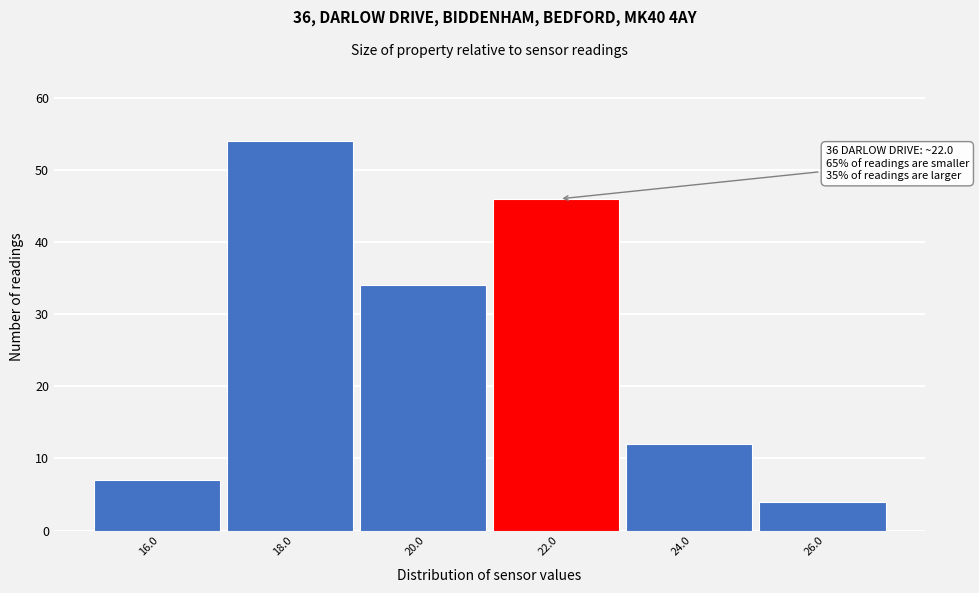

Reading left to right, list all the values displayed in this chart.

7	54	34	46	12	4